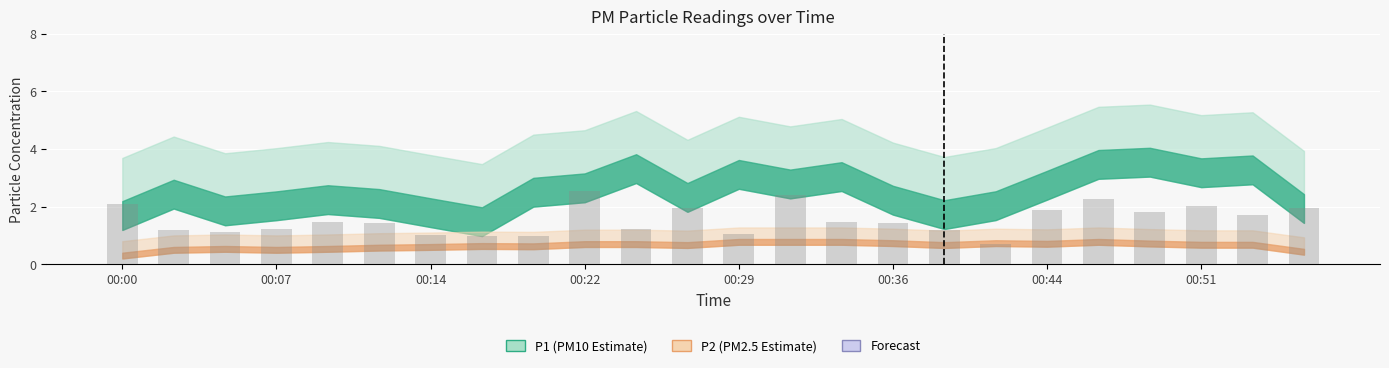

What is the sum of all values?

37.1